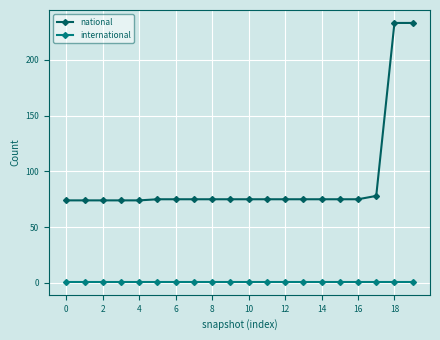

Which series has the largest total across all categories?

national